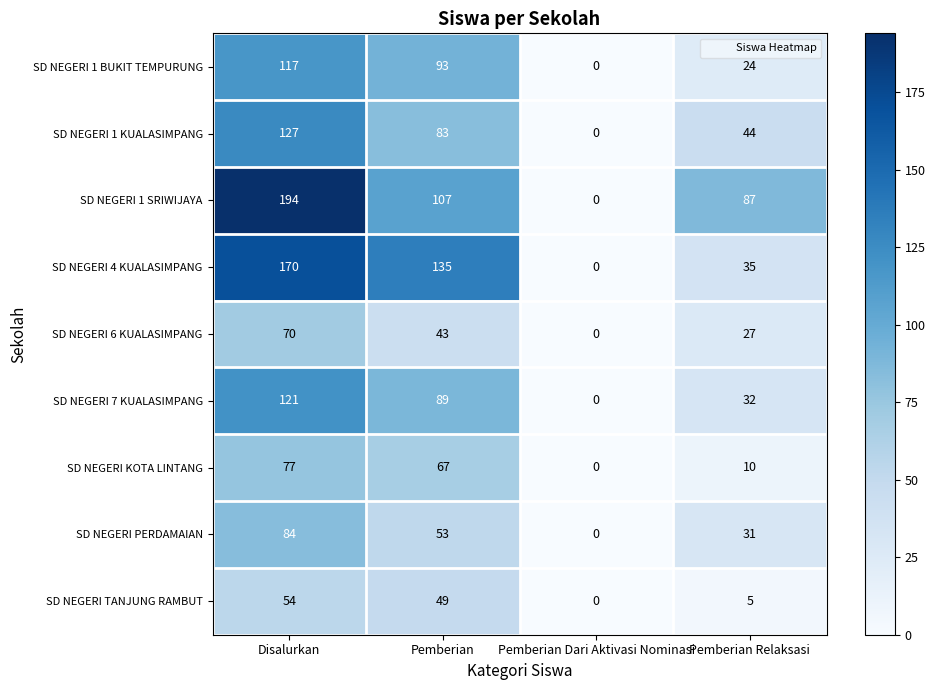

Read the SD NEGERI 1 KUALASIMPANG value at Pemberian Relaksasi, to the nearest 5.

45